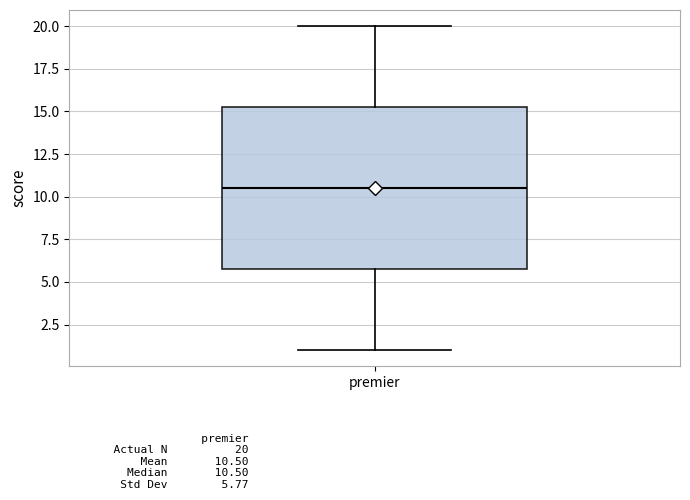

Where is the lower edge of the box for premier on the y-axis? The values are not printed on the chart, so give them approximately, as read against the axis.

6.0